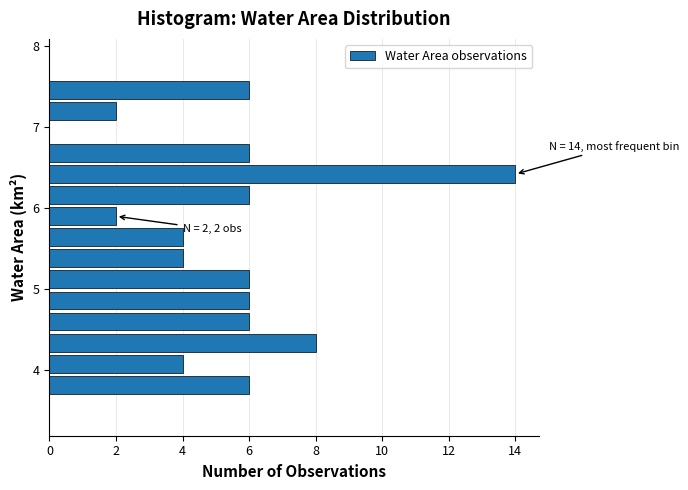

Around what value on the y-axis is the longest bar? Give the approximate position of its centre, as read against the axis.

6.4